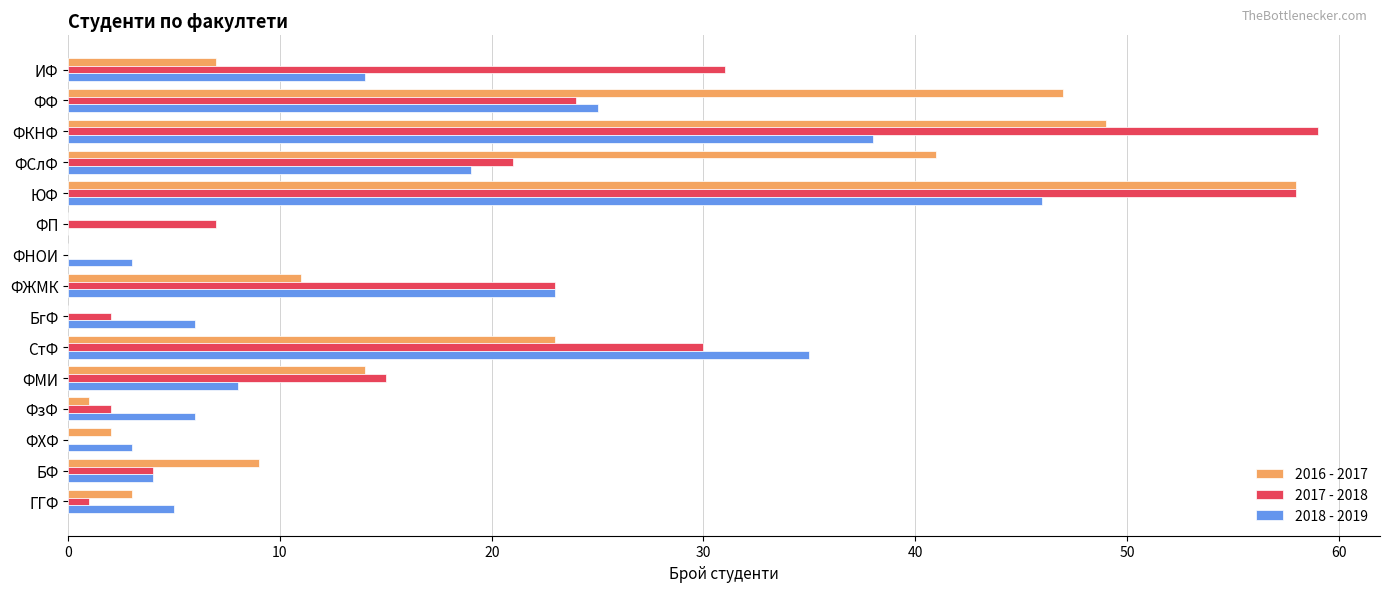

What is the maximum value shown in the chart?

59